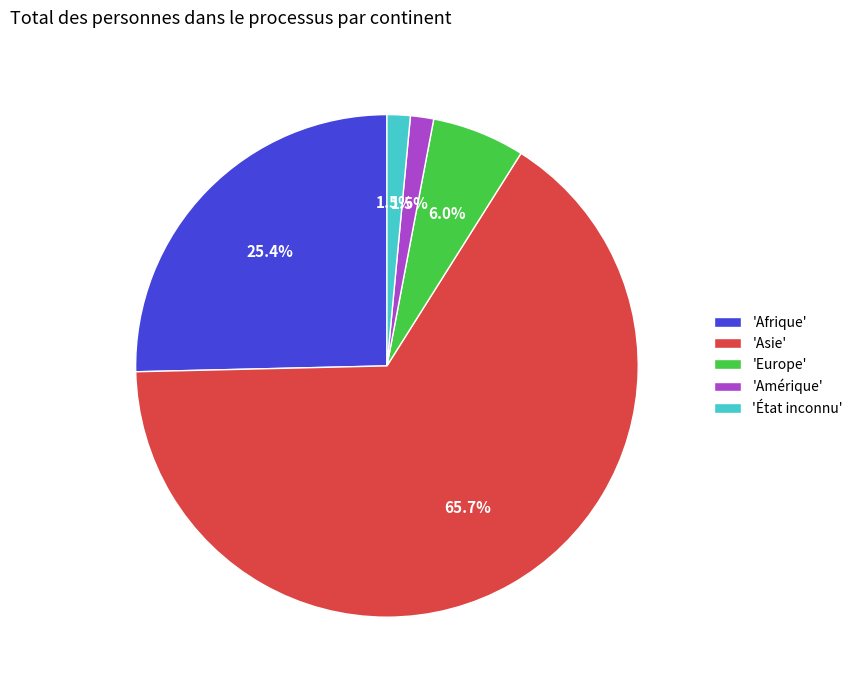

What is the largest slice in the pie chart?

'Asie'